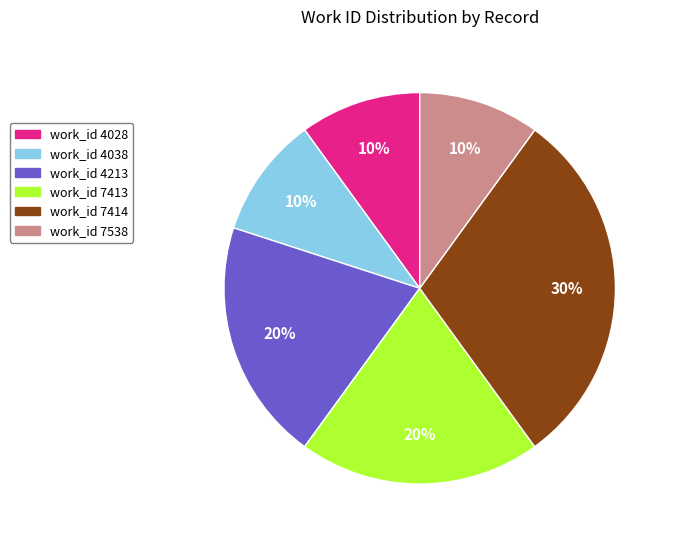

Is it true that work_id 4213 is 8% of the pie?

False